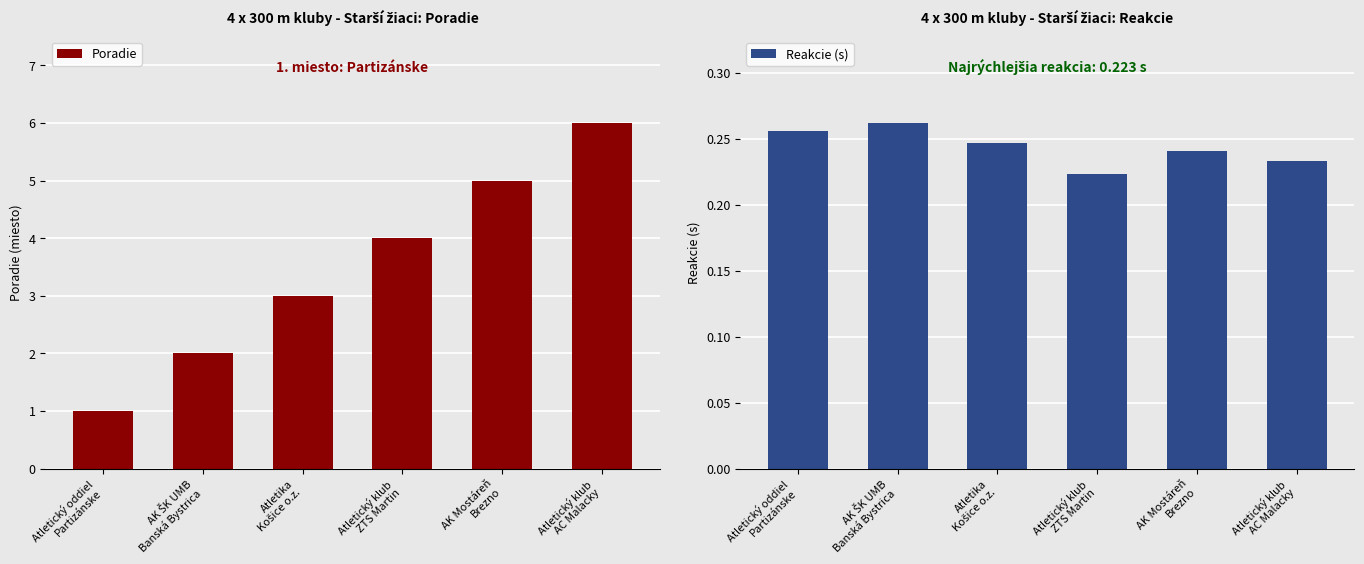

What is the label of the 5th bar from the left?

AK Mostáreň
Brezno